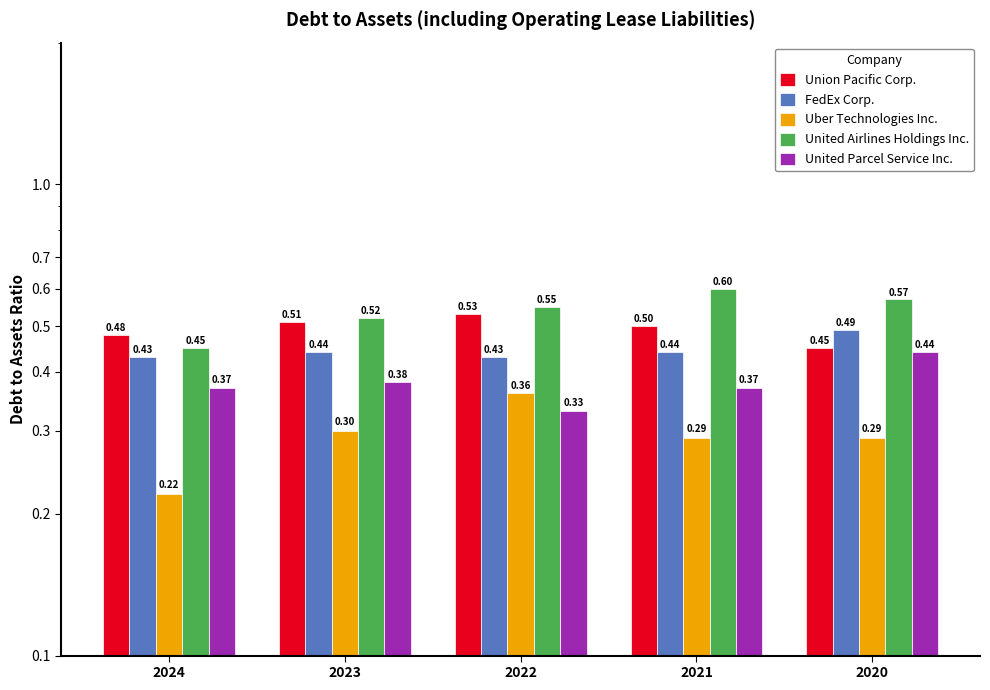

What is the total value across all series at 2021?

2.2